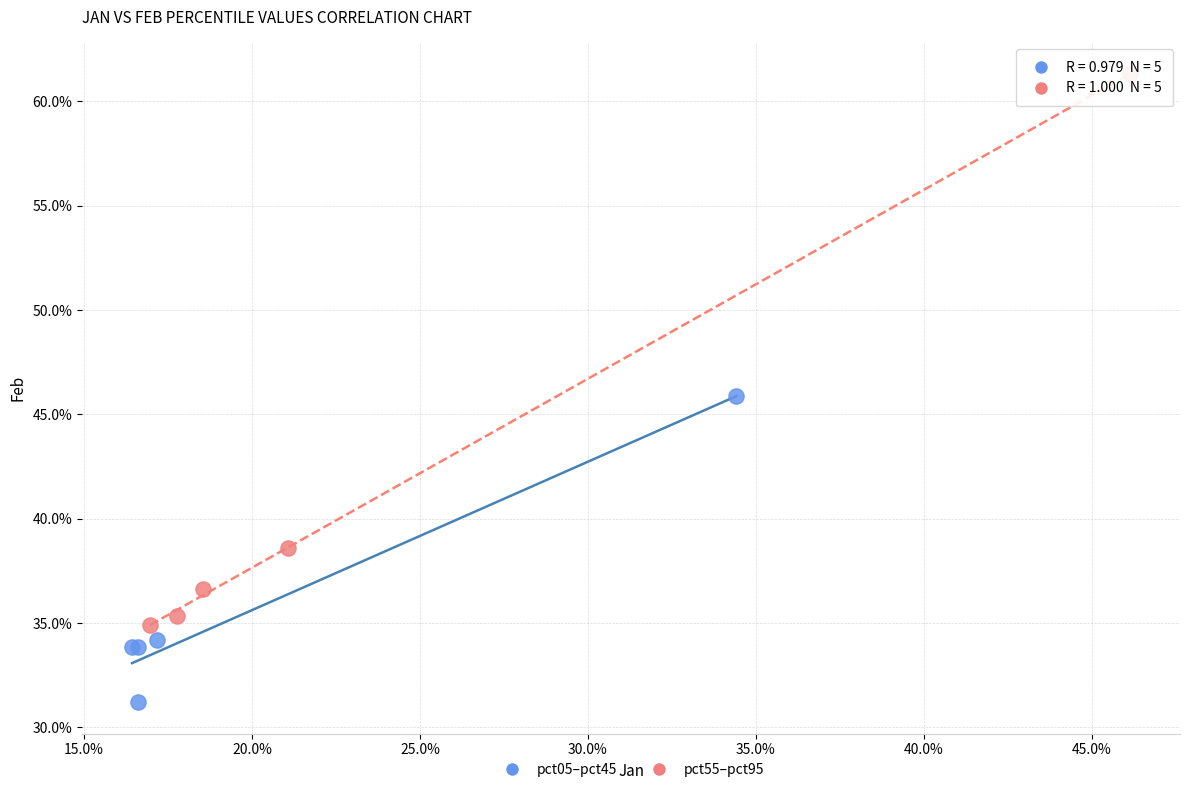

Which series reaches the minimum Y coordinate?

pct05–pct45